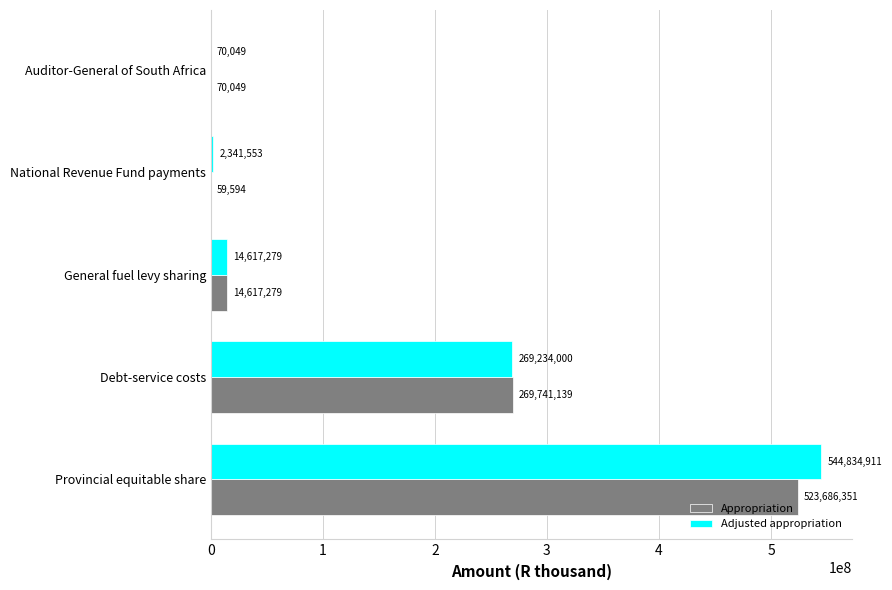

Count the number of categories in the chart.

5